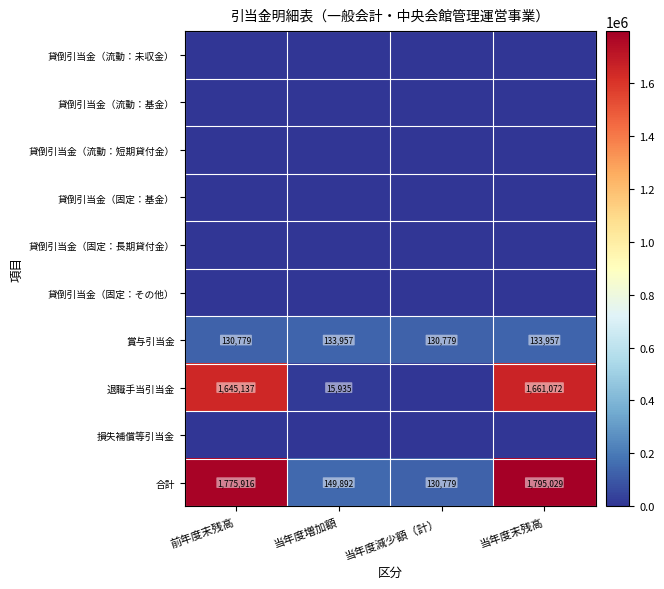

The 合計 series shows 130779 at 当年度減少額（計）. True or false?

True